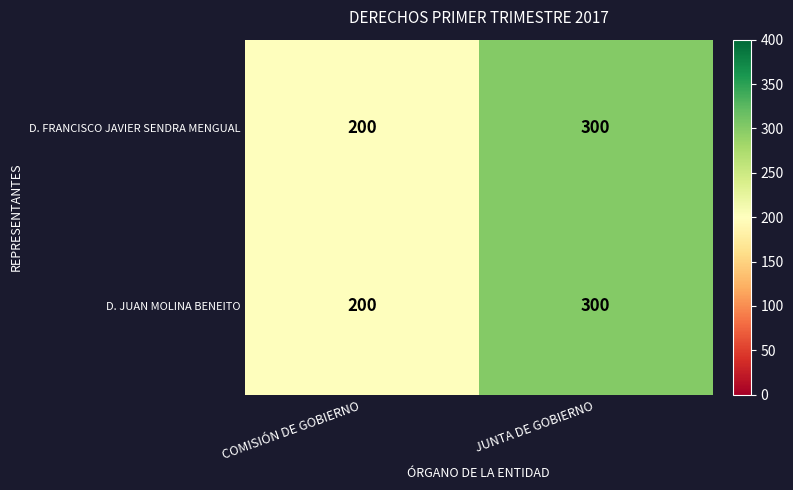

True or false: D. JUAN MOLINA BENEITO has a value of 274 at COMISIÓN DE GOBIERNO.

False